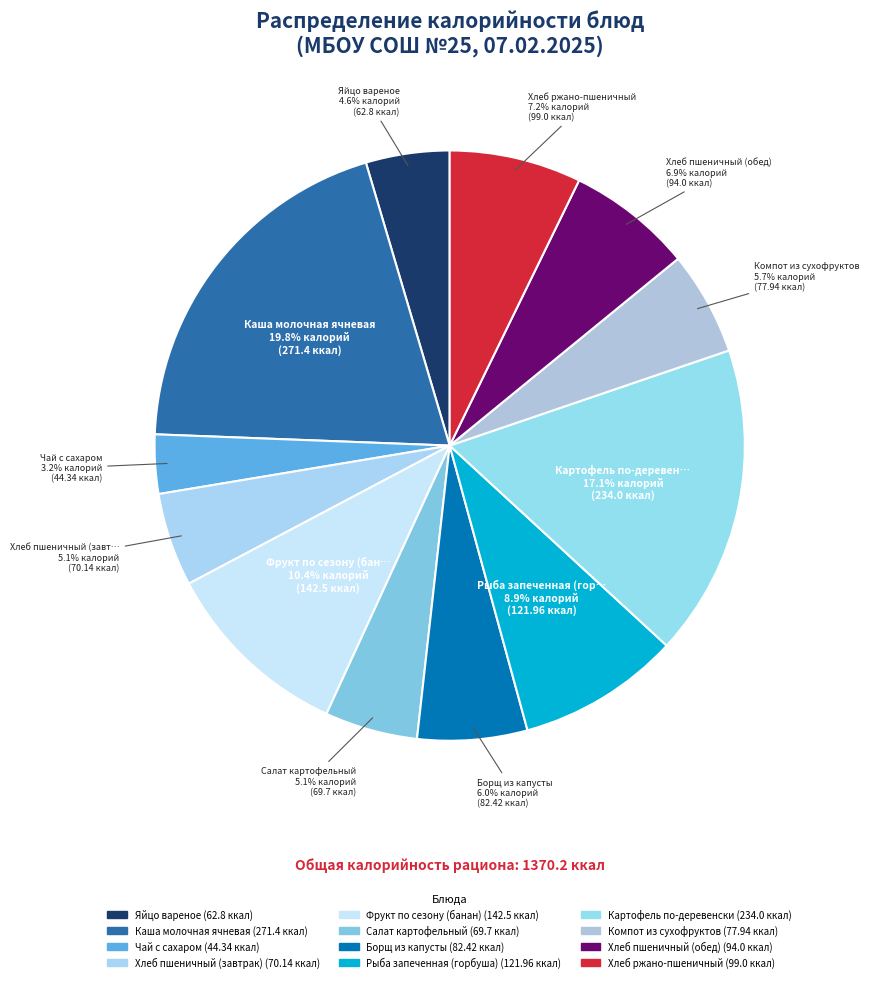

Count the number of slices in the pie.

12